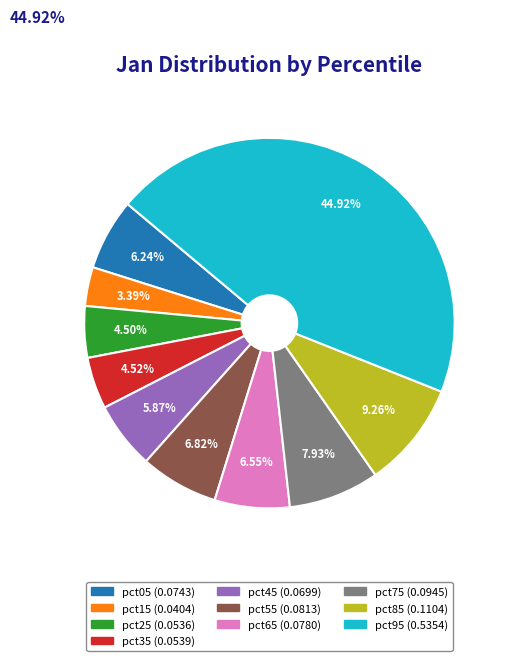

To the nearest percent, what portion does pct15 represent?

3%